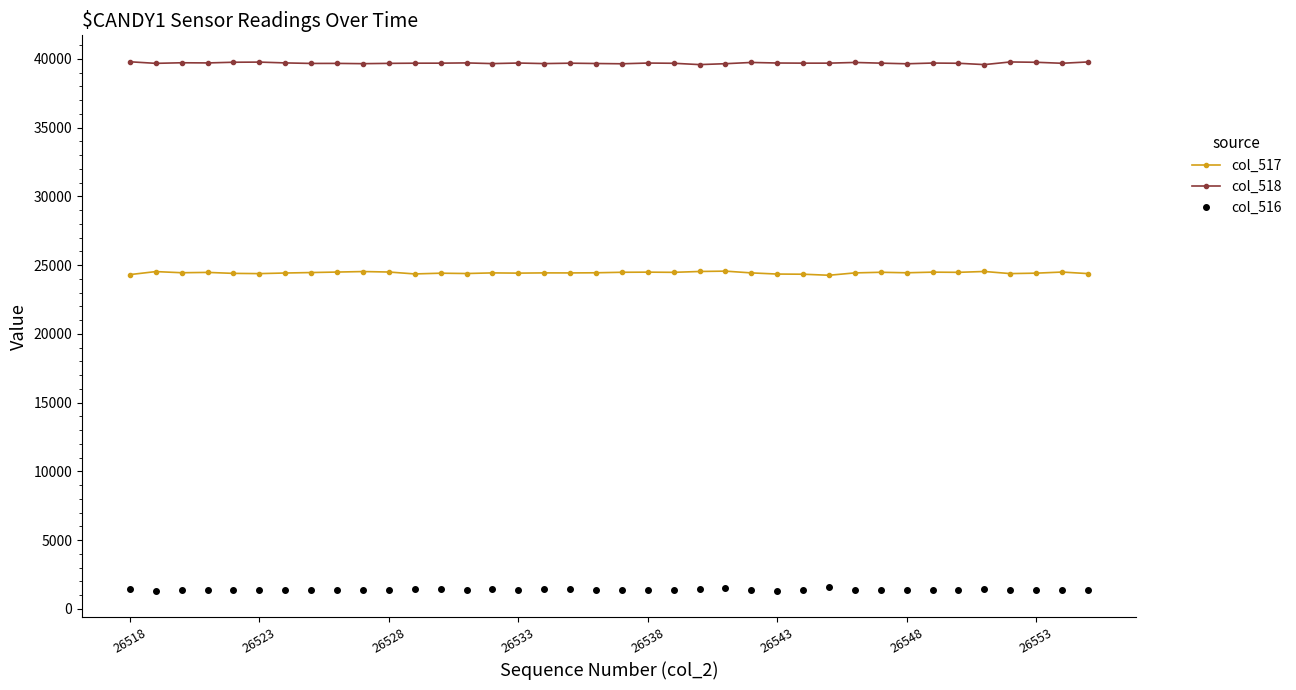

True or false: col_517 and col_516 cross at least once.

False